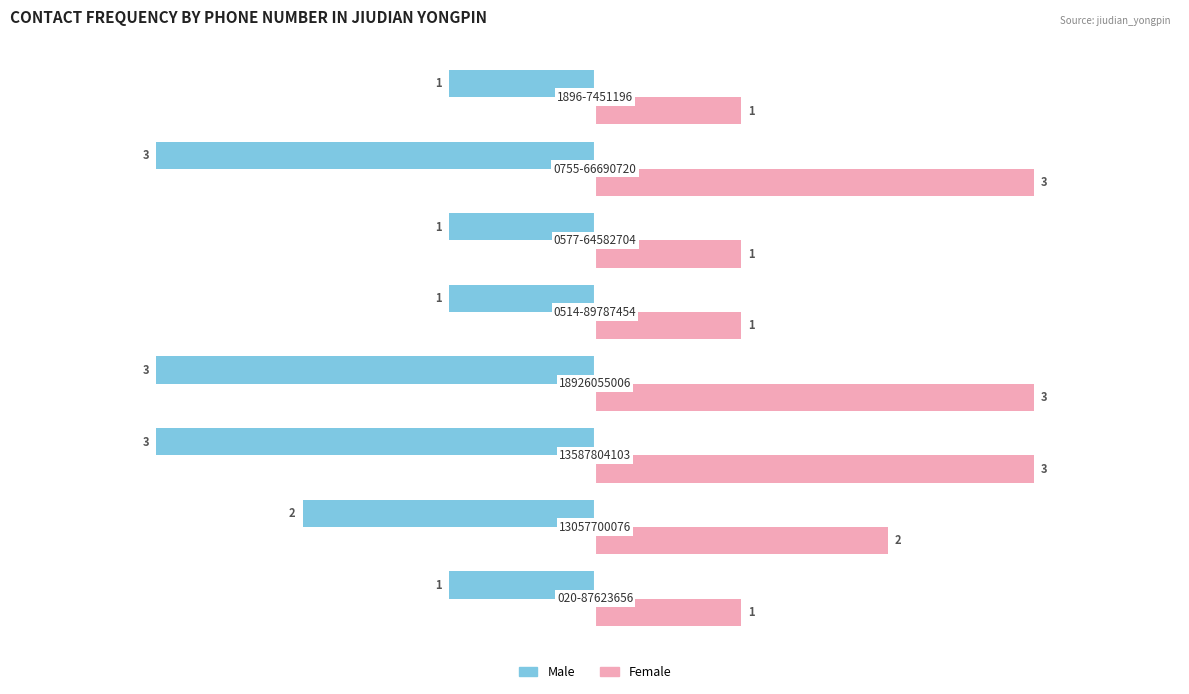

How many values in the Male series are below -1?

4